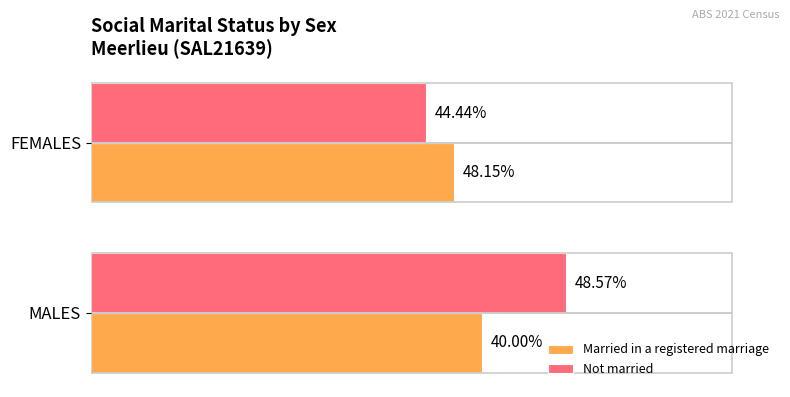

What are all the series names shown in the legend?

Married in a registered marriage, Not married